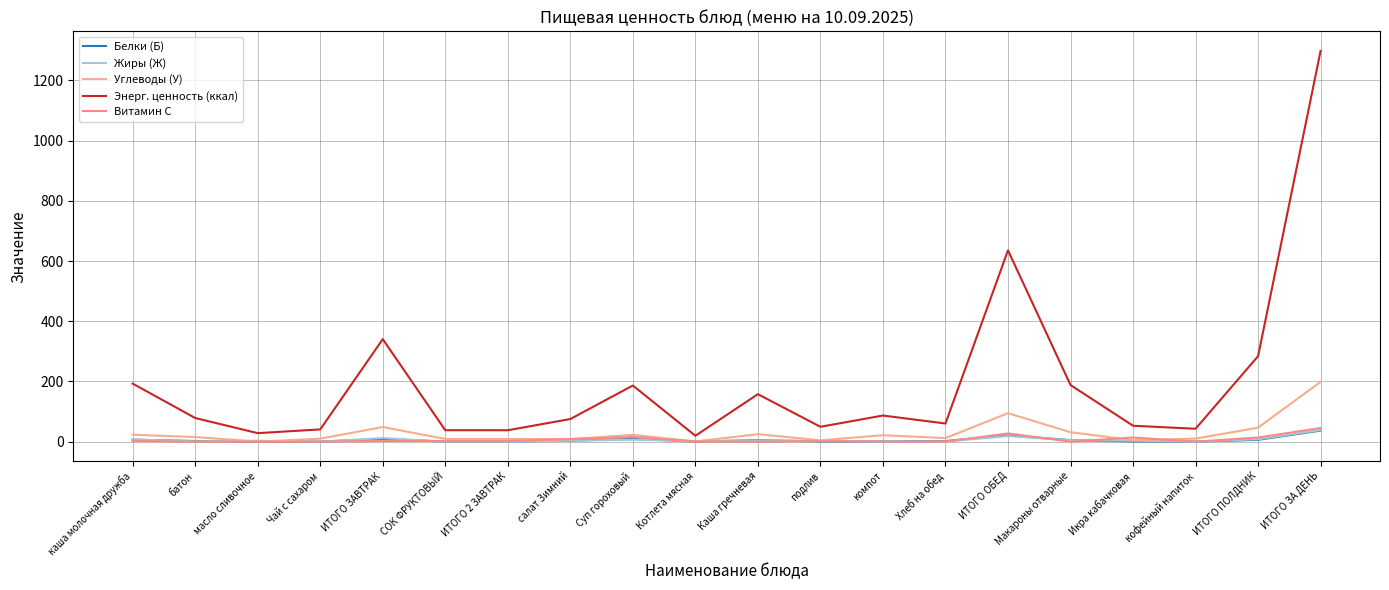

Count the number of data series in this chart.

5